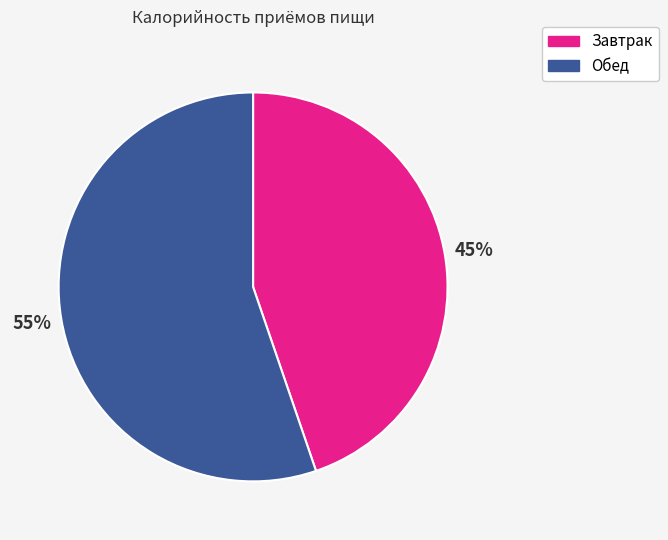

What is the majority slice?

Обед